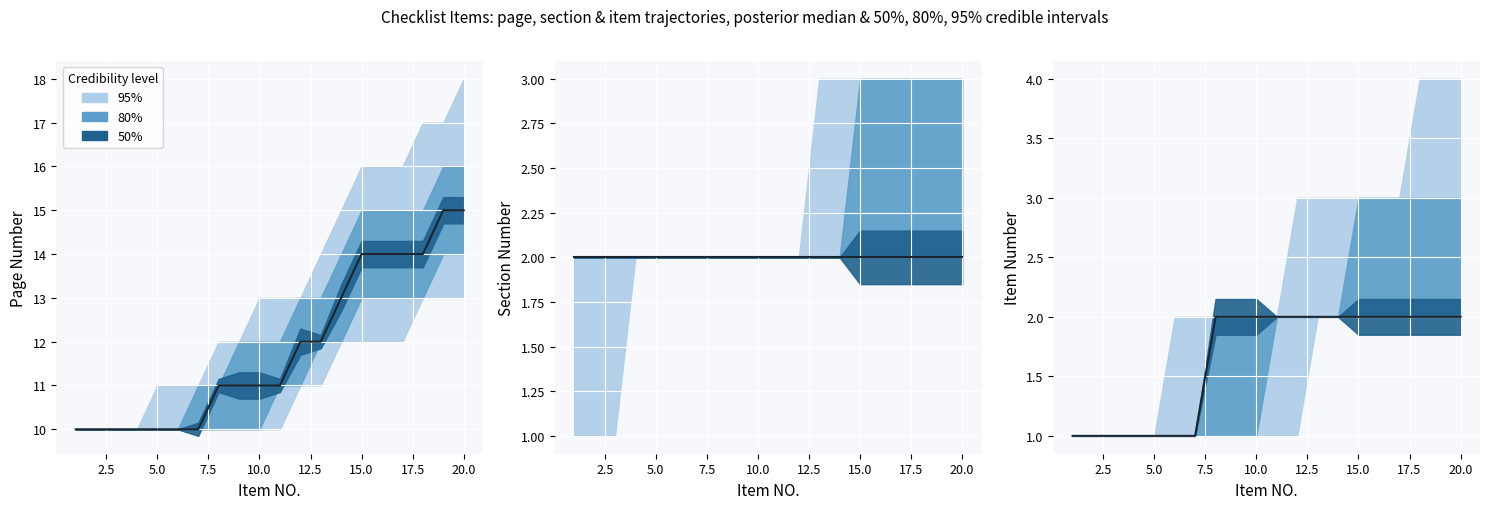

The chart shows a value of 1 at 12.5. True or false?

True